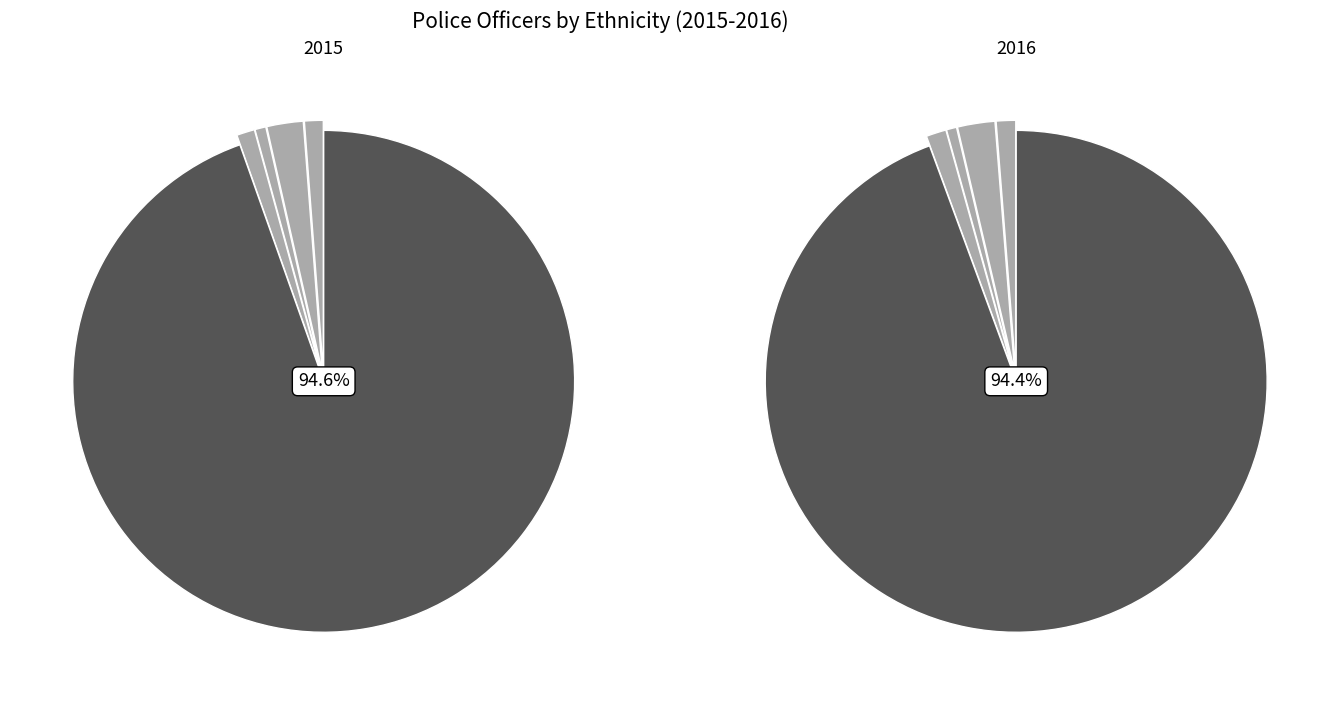

What is the smallest slice in the pie chart?

Chinese or Other ethnic group